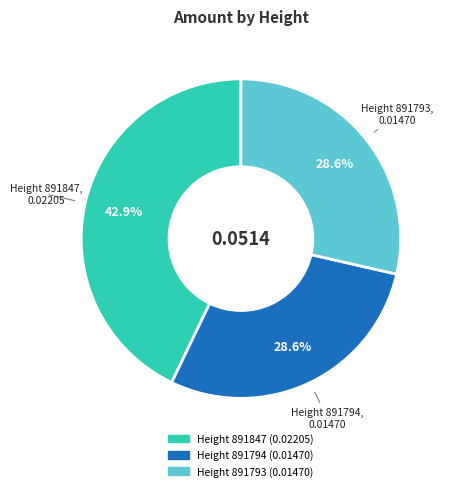

Is there any slice that represents more than half of the pie?

No